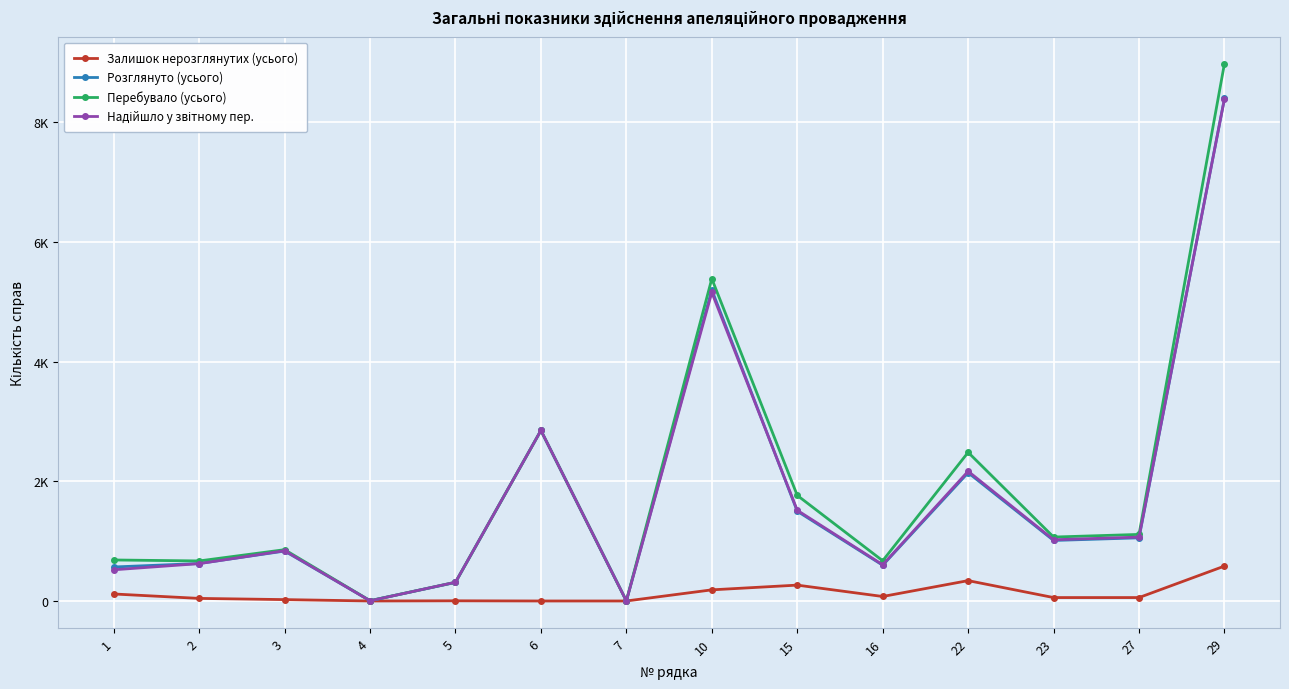

List the series in order of their peak value, highest first.

Перебувало (усього), Розглянуто (усього), Надійшло у звітному пер., Залишок нерозглянутих (усього)